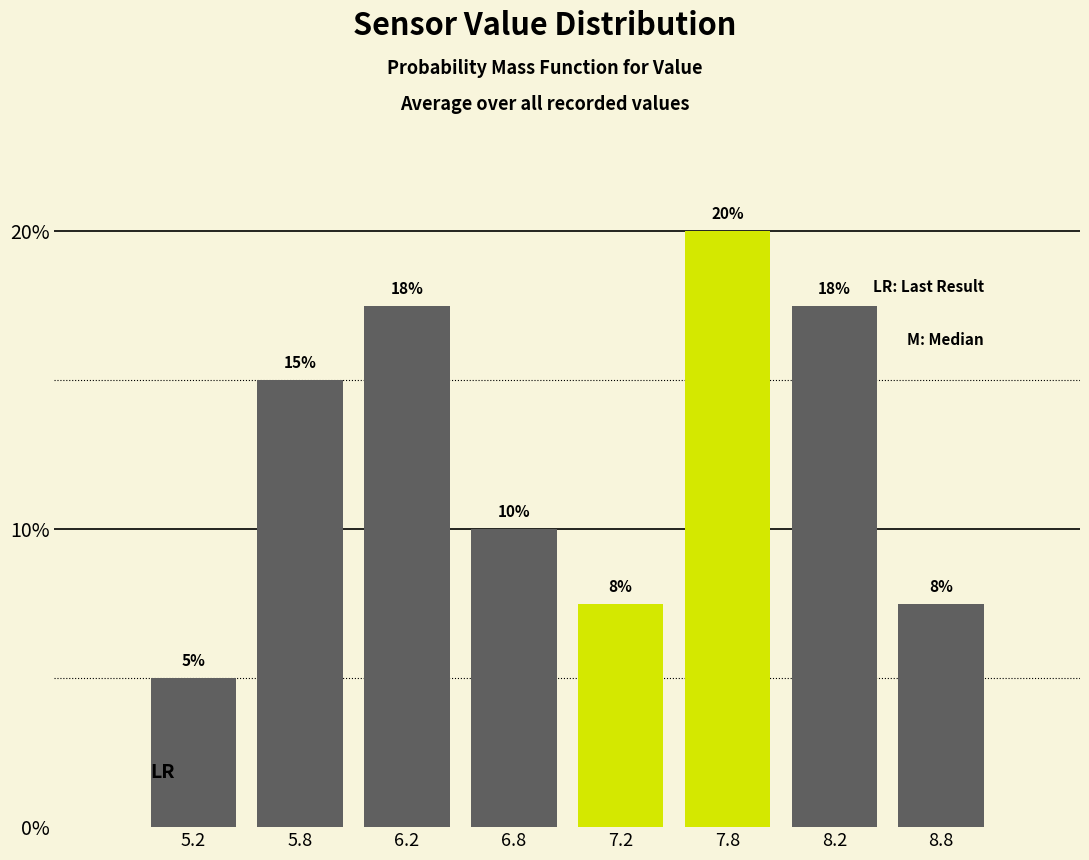

Between 7.2 and 8.2, which is larger?

8.2